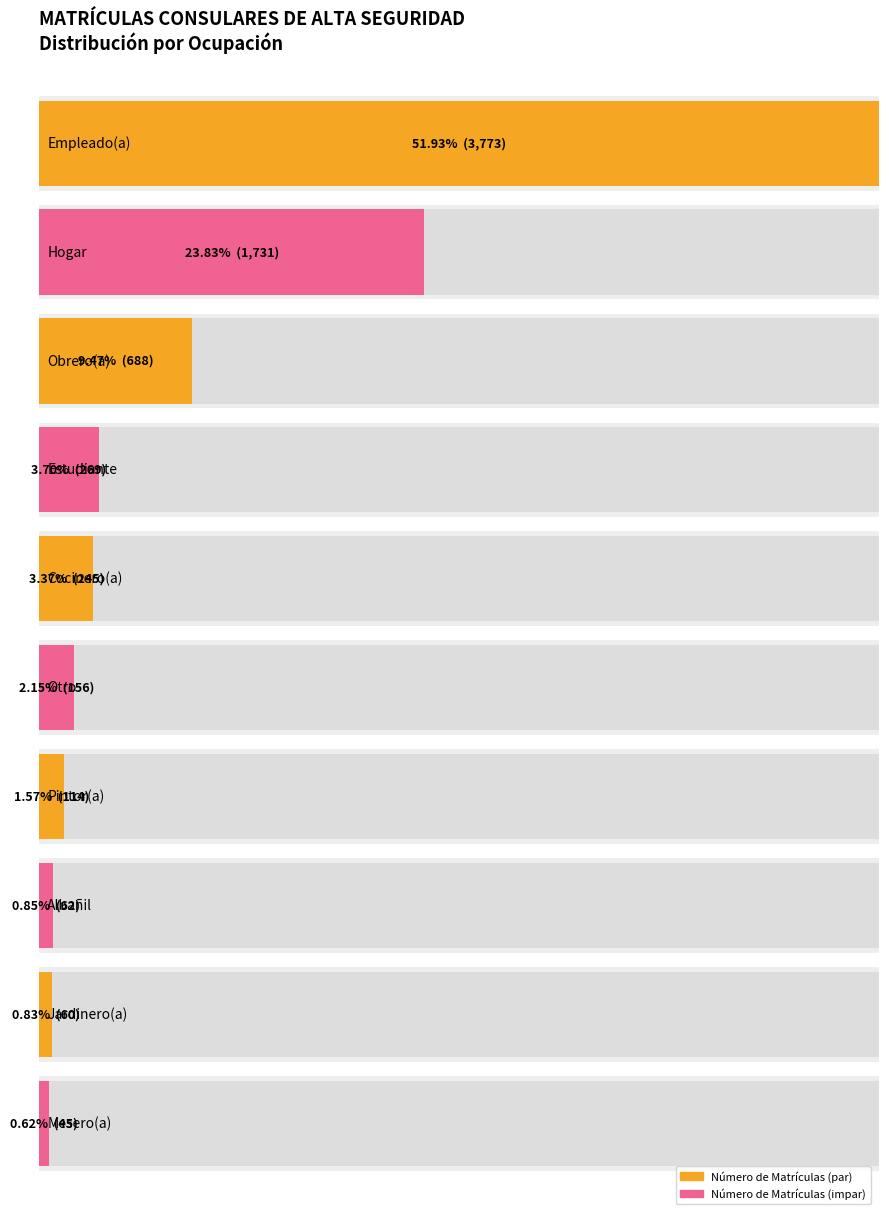

Rank the categories by value from highest to lowest.

Empleado(a), Hogar, Obrero(a), Estudiante, Cocinero(a), Otro, Pintor(a), Albañil, Jardinero(a), Mesero(a)